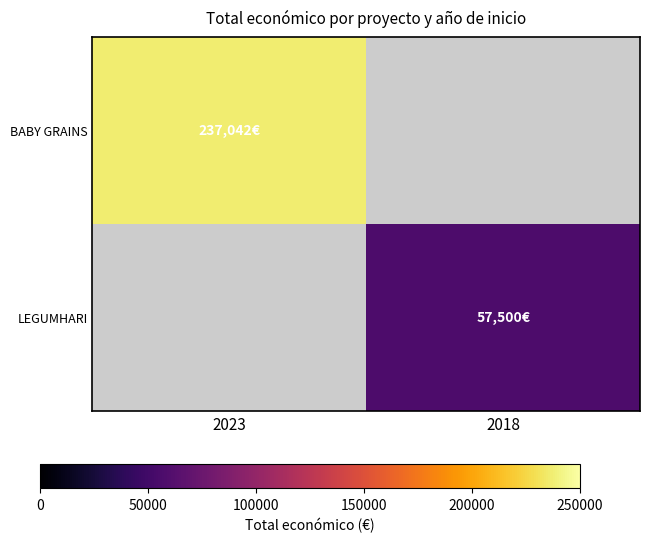

Rank the series by their average value, from highest to lowest.

BABY GRAINS, LEGUMHARI